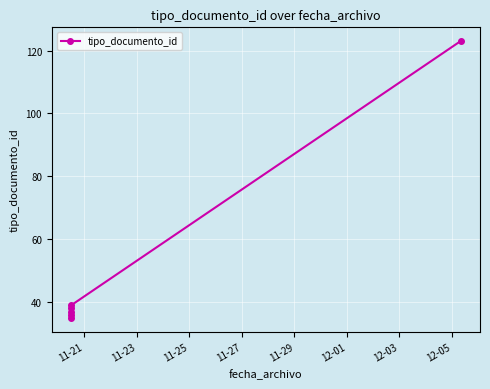

What is the ratio of the value at 11-29 to the value at 12-01?

0.3